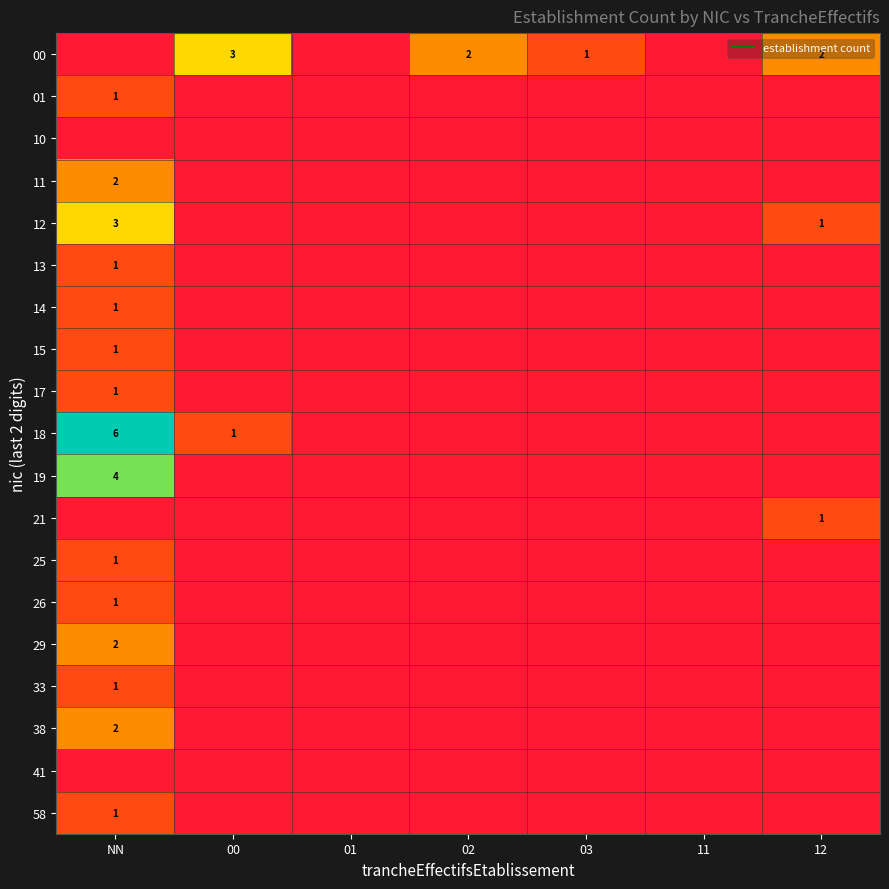

What is the spread (max minus min) of values at 03?

1